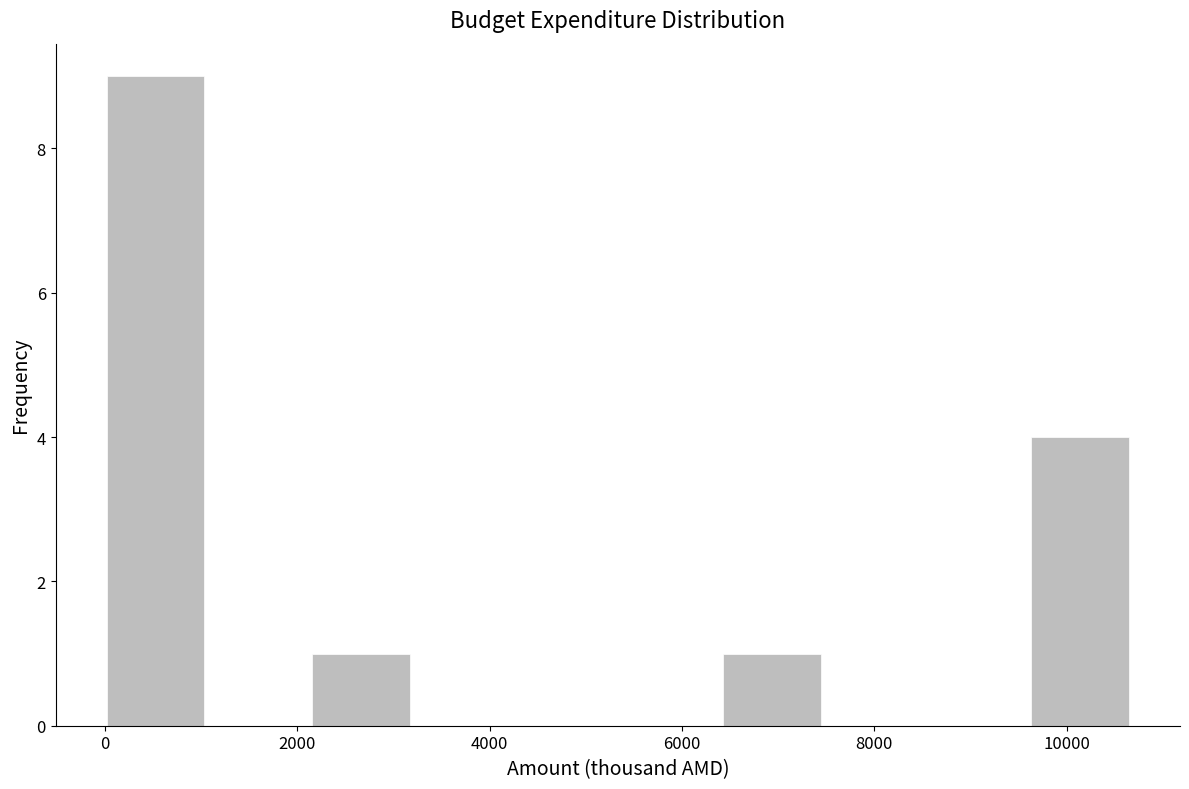

Reading left to right, list every bar in this chart as the range it spans on the x-axis followed by its height. Neither the bar edges nor the heights are printed on the chart, so give them approximately, as read against the axes.

0 to 1000: 9
1000 to 2200: 0
2200 to 3200: 1
3200 to 4200: 0
4200 to 5400: 0
5400 to 6400: 0
6400 to 7400: 1
7400 to 8600: 0
8600 to 9600: 0
9600 to 10800: 4